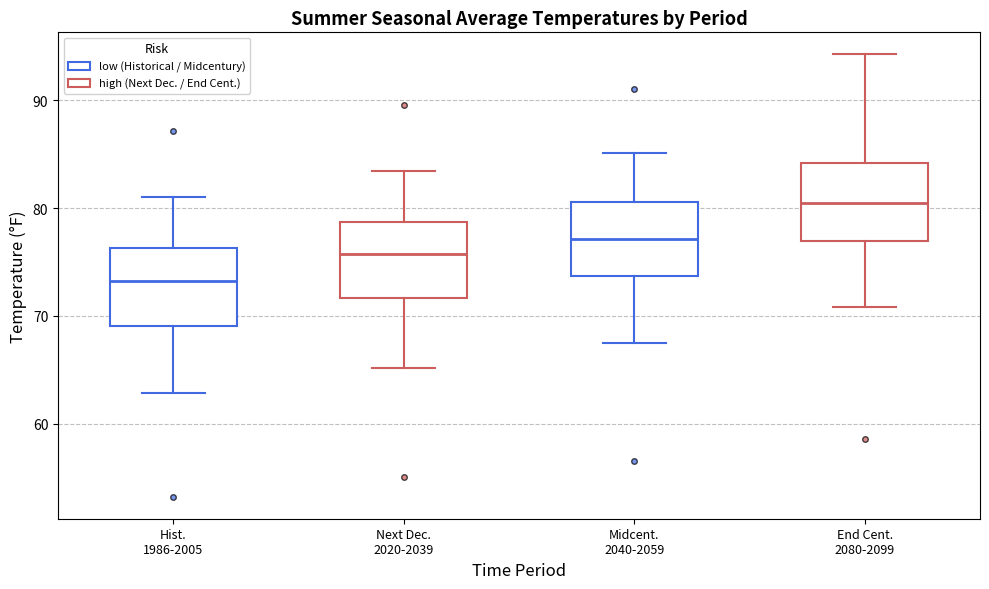

Reading left to right, transcribe this box plot: for each box, give where its median line is, the range the box spans, and where its two whiskers end, as read against the y-axis. The values are not printed on the chart, so give them approximately, as read against the axis.

Hist. 1986-2005: median 73, box 69 to 76, whiskers 63 to 81
Next Dec. 2020-2039: median 76, box 72 to 79, whiskers 65 to 83
Midcent. 2040-2059: median 77, box 74 to 81, whiskers 68 to 85
End Cent. 2080-2099: median 80, box 77 to 84, whiskers 71 to 94